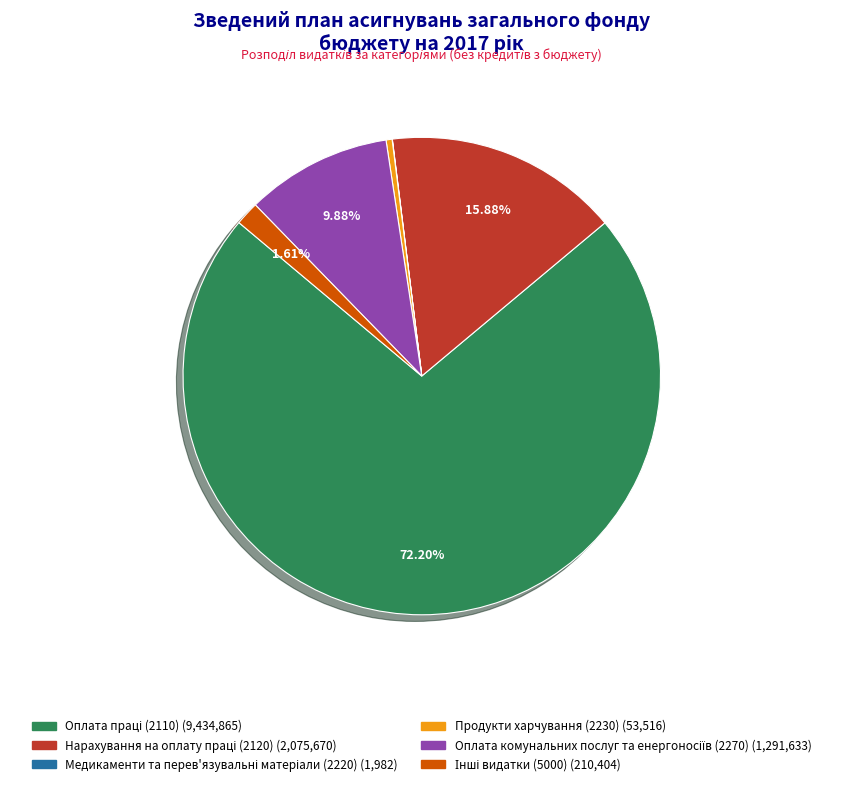

Is there a majority slice in this chart?

Yes